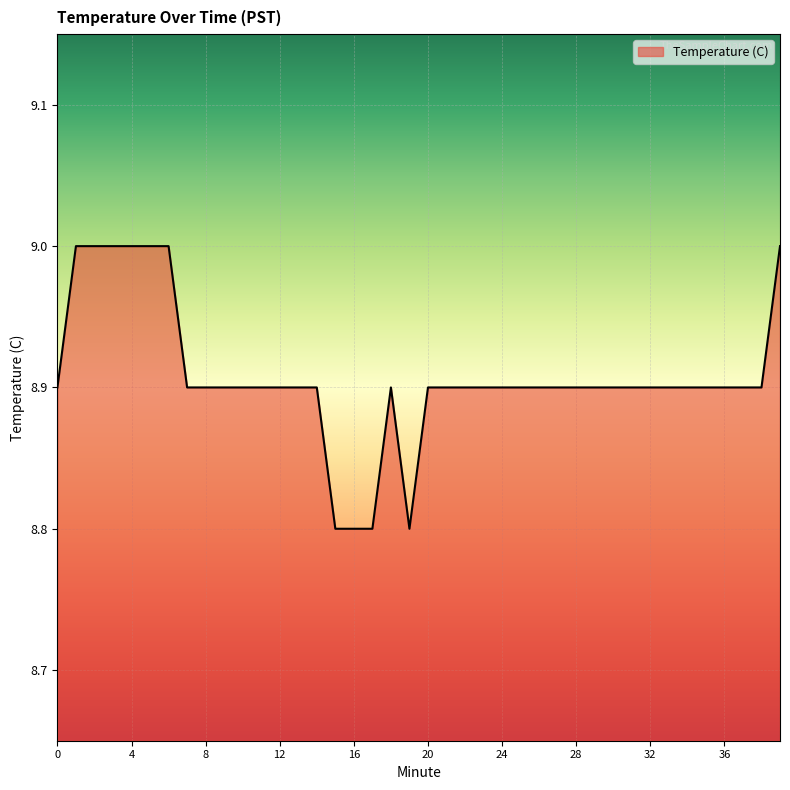

What is the smallest value displayed?

8.8